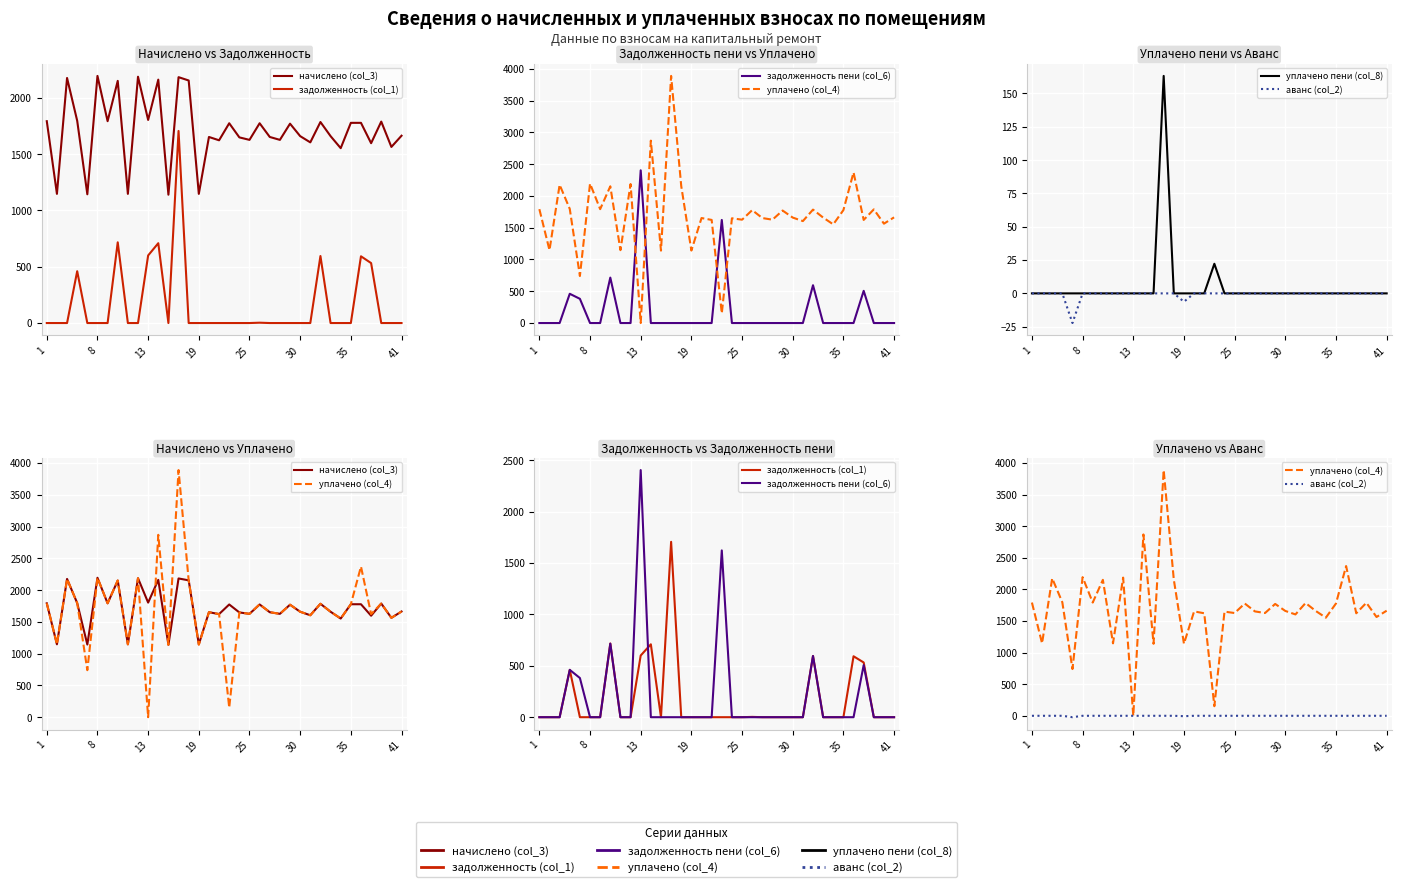

True or false: аванс (col_2) has a value of 0.0 at 17.

True